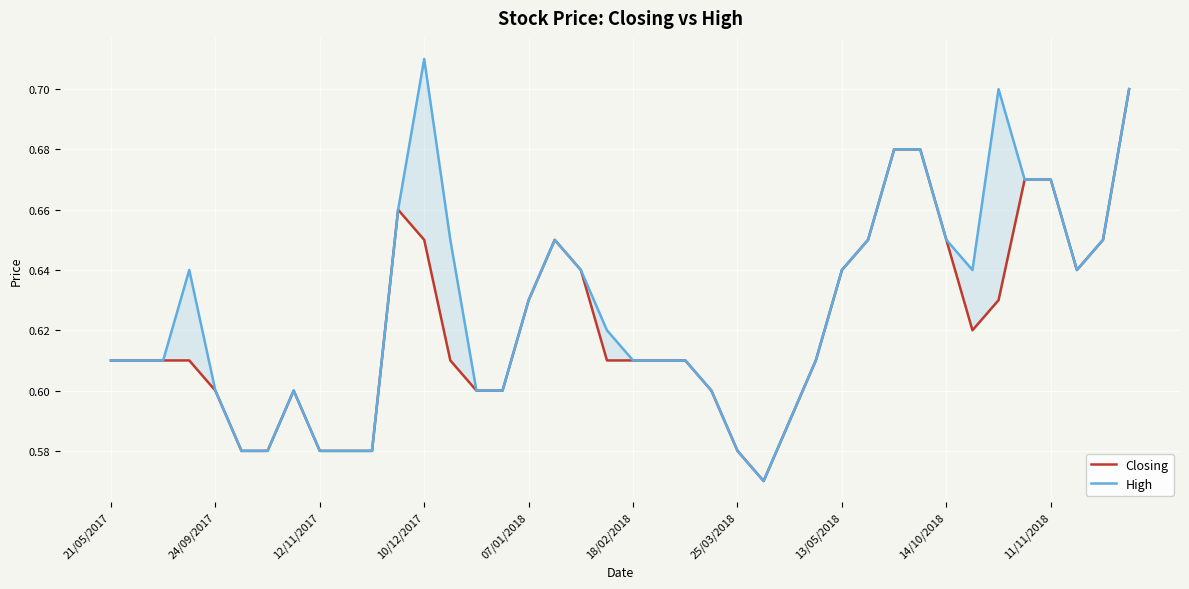

Does the chart display data point markers on the line(s)?

No